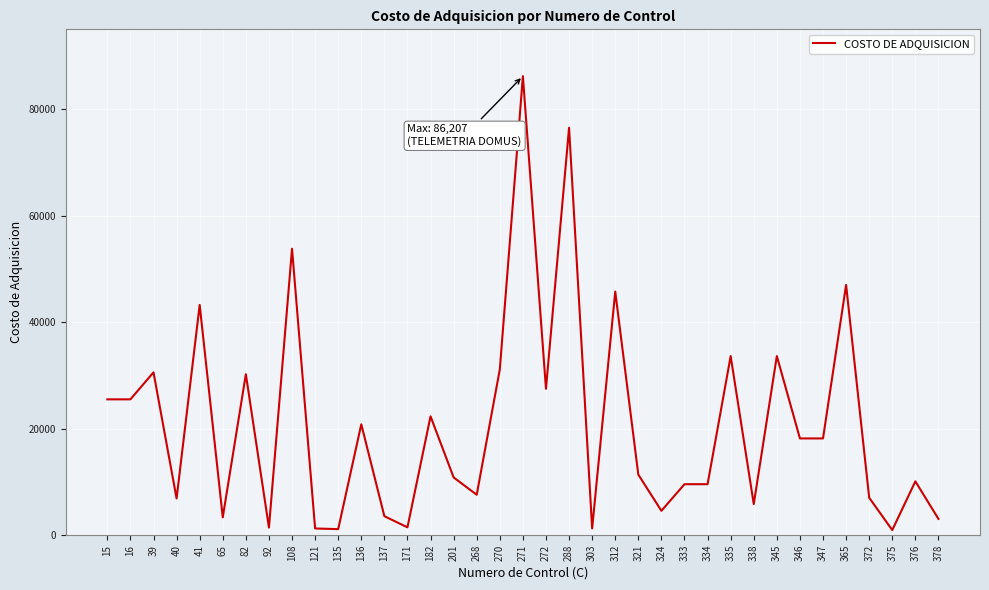

What is the maximum value shown in the chart?

86206.9